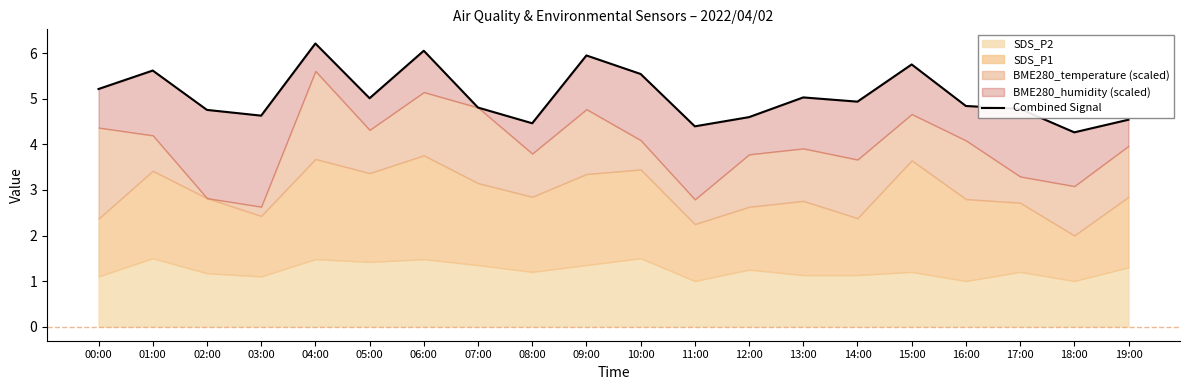

How many interior local peaks (higher than both neighbors) does the data have?

6